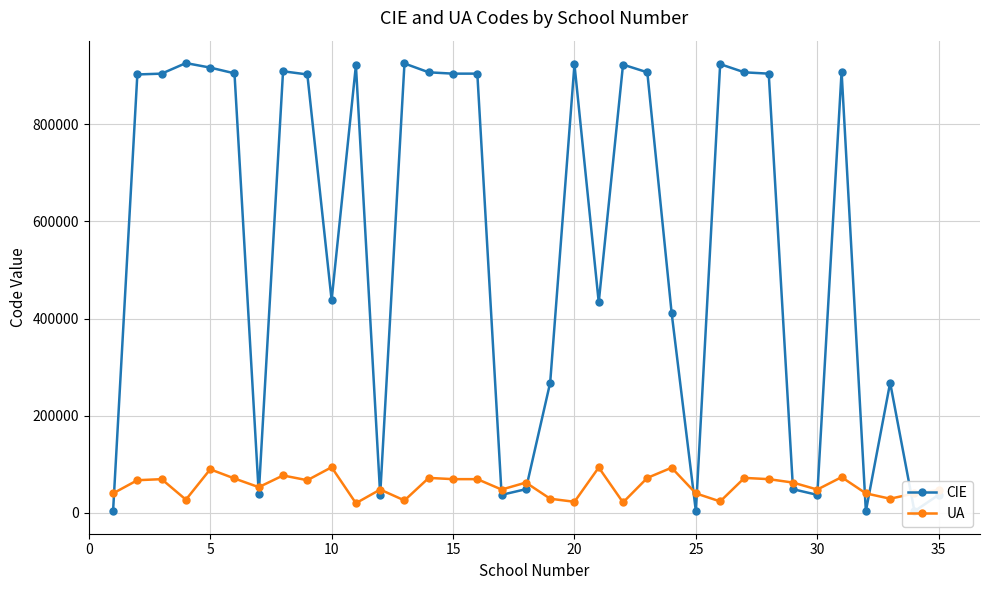

How many intersections are there between CIE and UA?

14